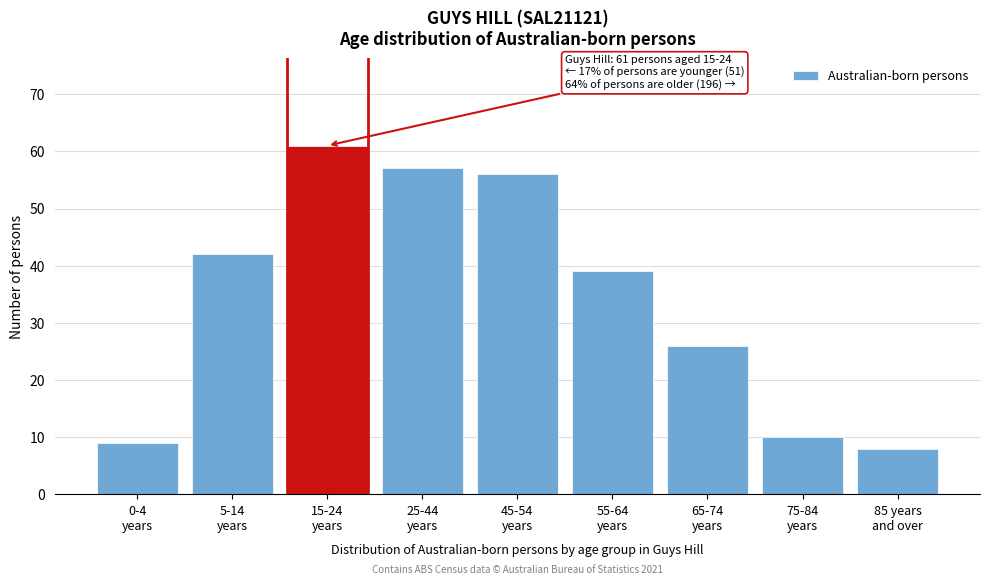

Reading left to right, extract all data points from this chart.

9	42	61	57	56	39	26	10	8